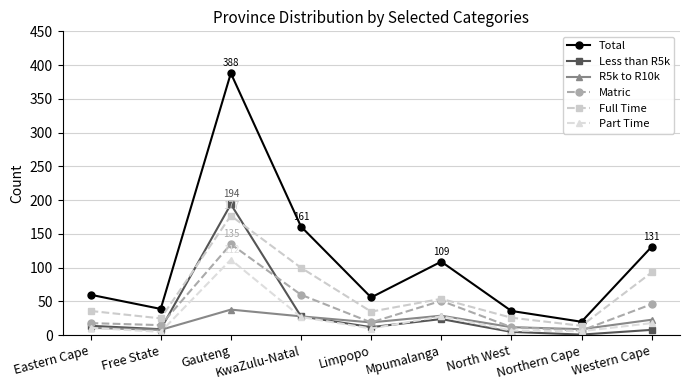

True or false: Less than R5k and Total intersect in this chart.

False